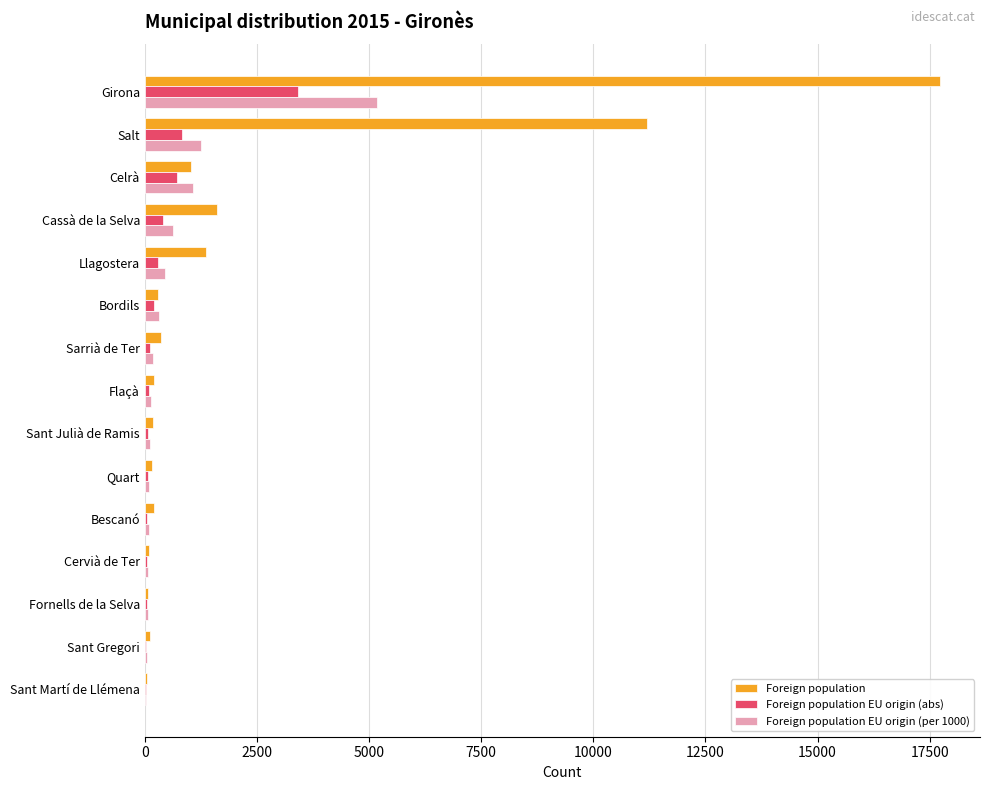

Between Girona and Llagostera, which series saw the biggest shift?

Foreign population